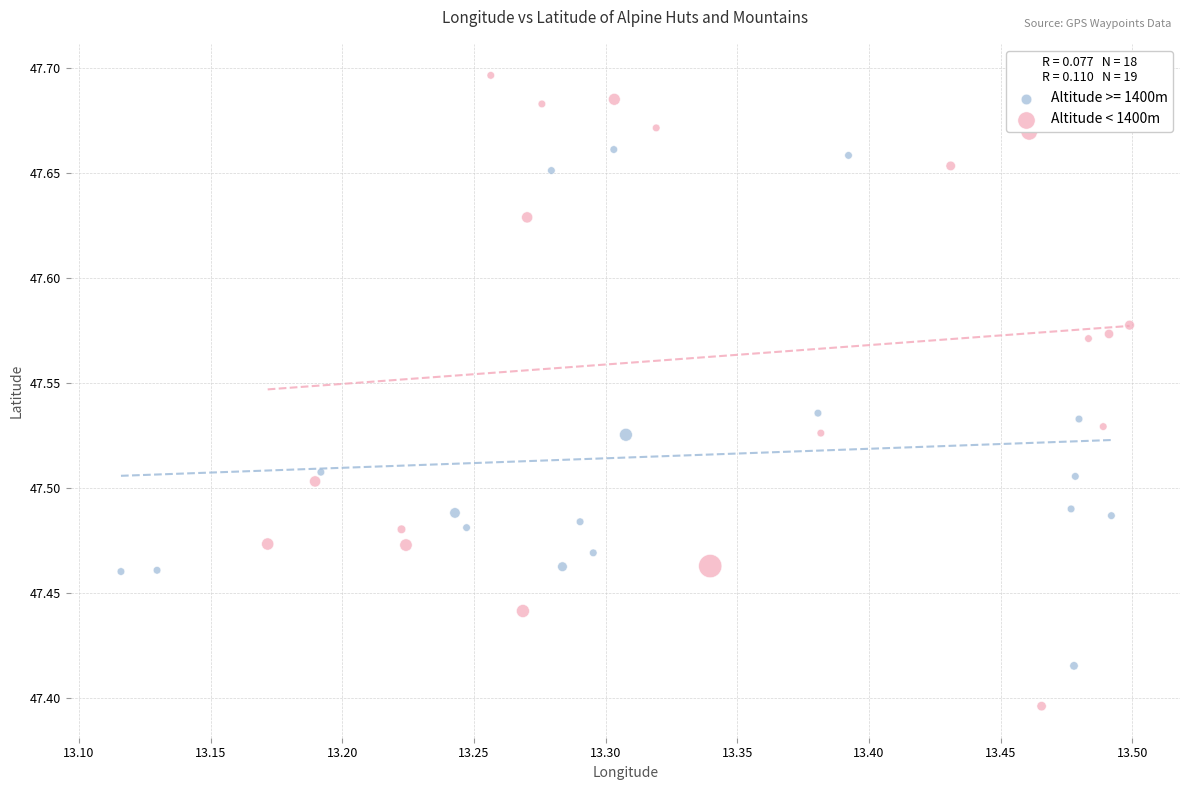

Which series contains the highest Y value?

Altitude < 1400m